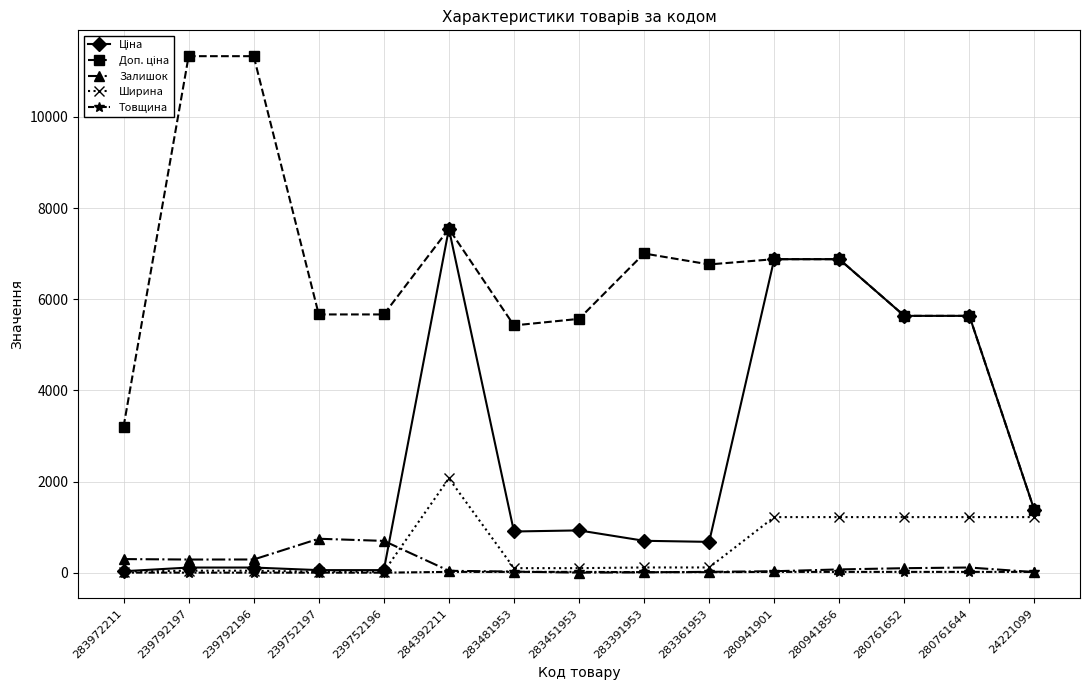

At which category is the sum across all series the highest?

284392211